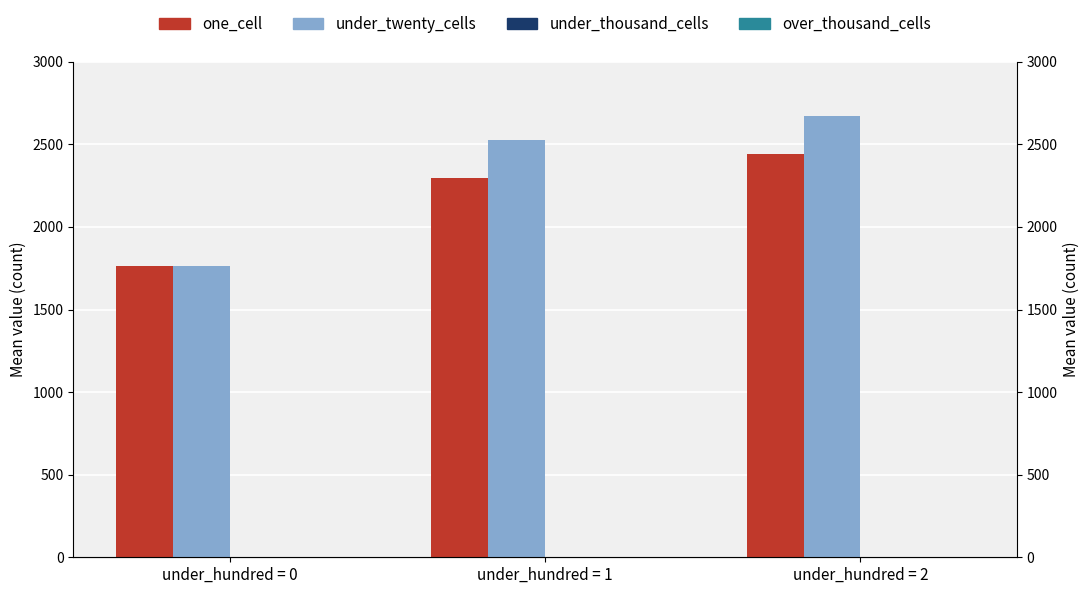

What are all the series names shown in the legend?

one_cell, under_twenty_cells, under_thousand_cells, over_thousand_cells